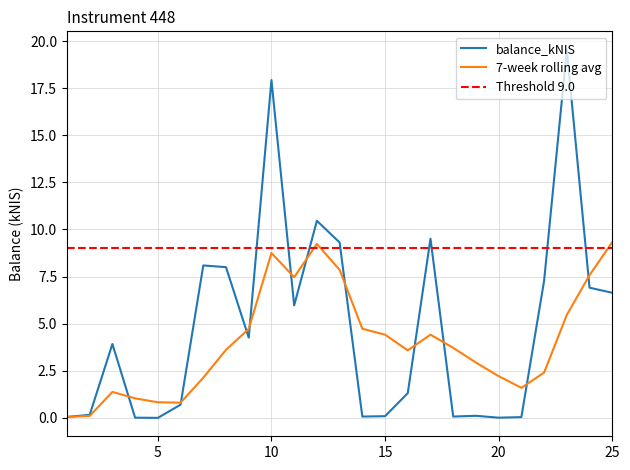

How many data points in balance_kNIS are above 3?

13